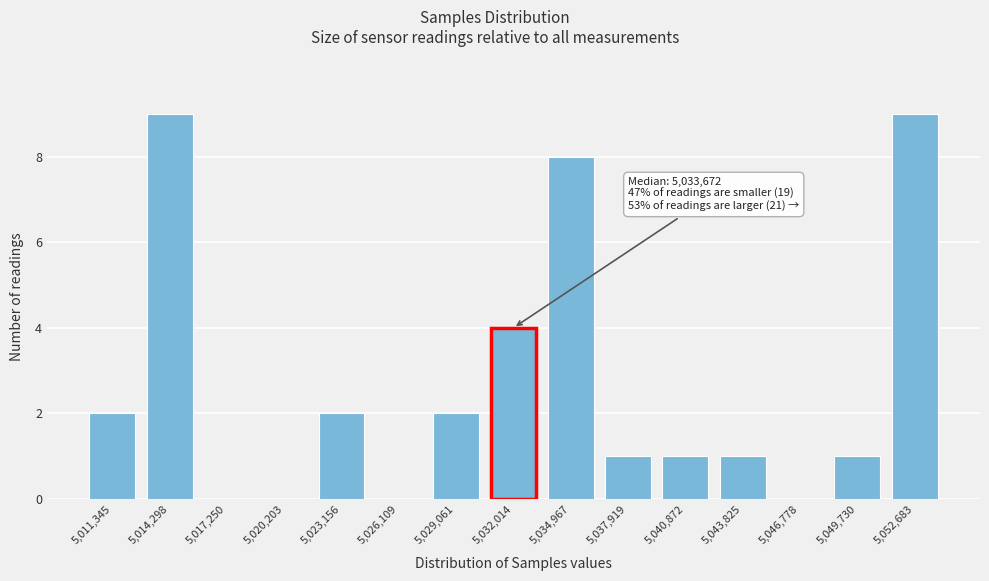

Reading left to right, list all the values displayed in this chart.

5,011,345=2	5,014,298=9	5,017,250=0	5,020,203=0	5,023,156=2	5,026,109=0	5,029,061=2	5,032,014=4	5,034,967=8	5,037,919=1	5,040,872=1	5,043,825=1	5,046,778=0	5,049,730=1	5,052,683=9